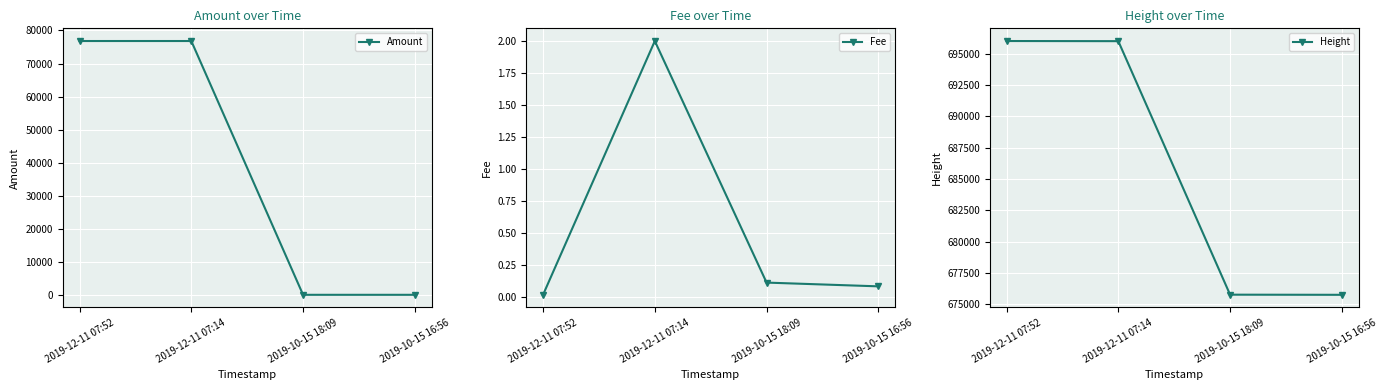

Reading left to right, transcribe all the data shown in this chart.

Amount: 76803.6	76803.6	0.9	1.0
Fee: 0.0	2.0	0.1	0.1
Height: 696005.0	695994.0	675779.0	675768.0